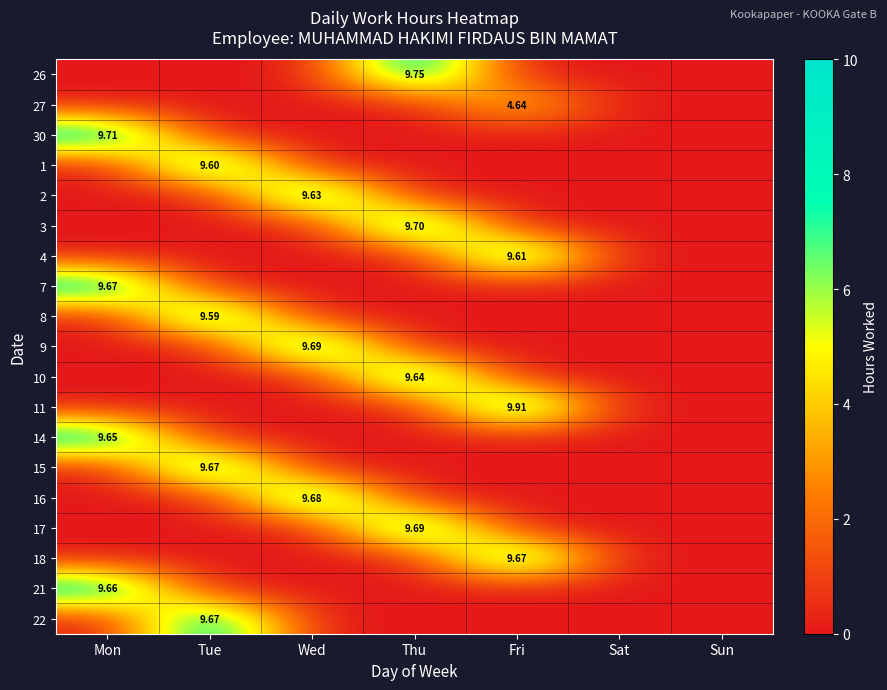

How many values in 18 are above zero?

1